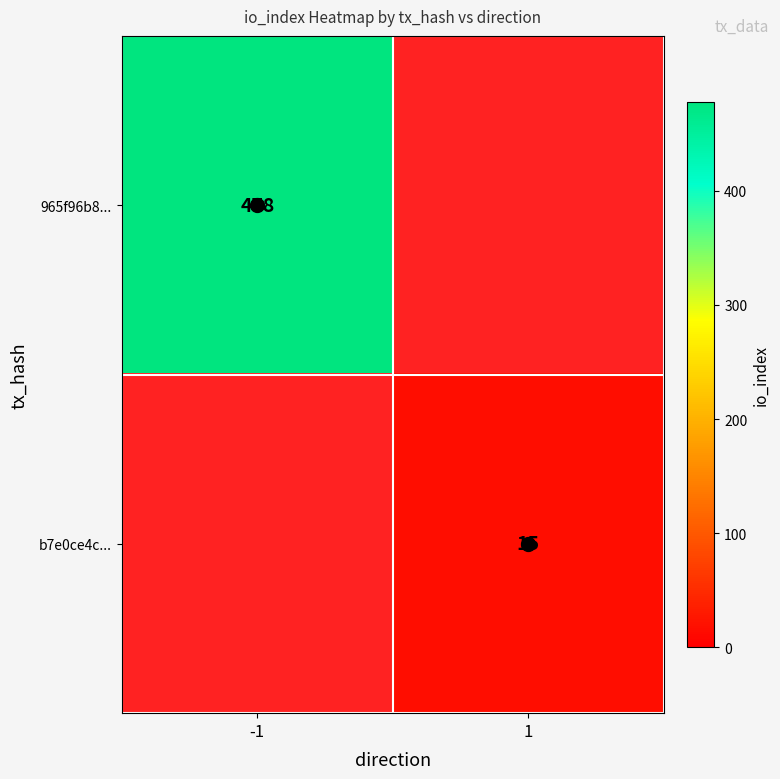

The b7e0ce4c... series shows 15 at 1. True or false?

True